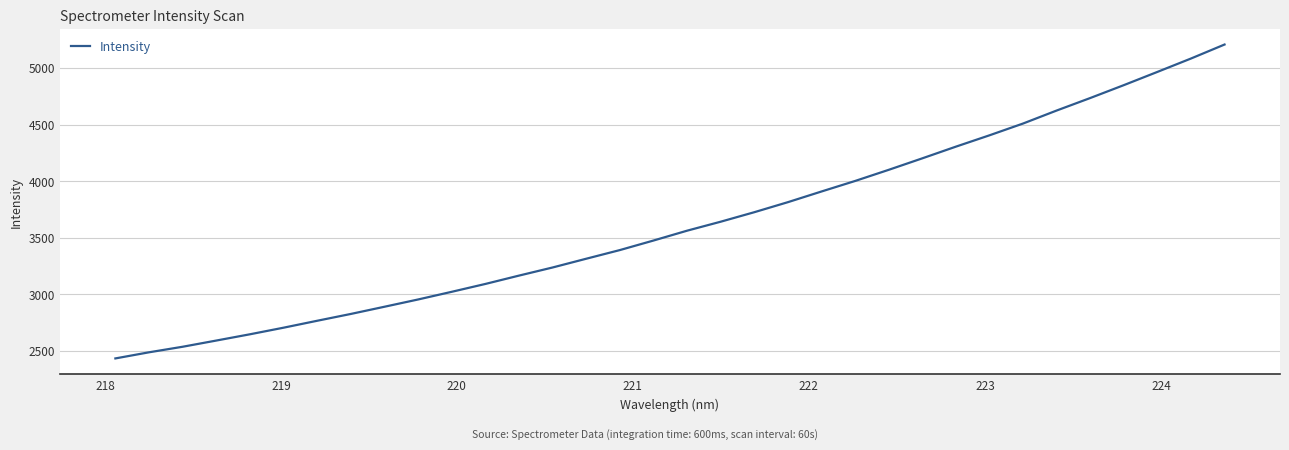

What is the greatest value displayed?

5207.3